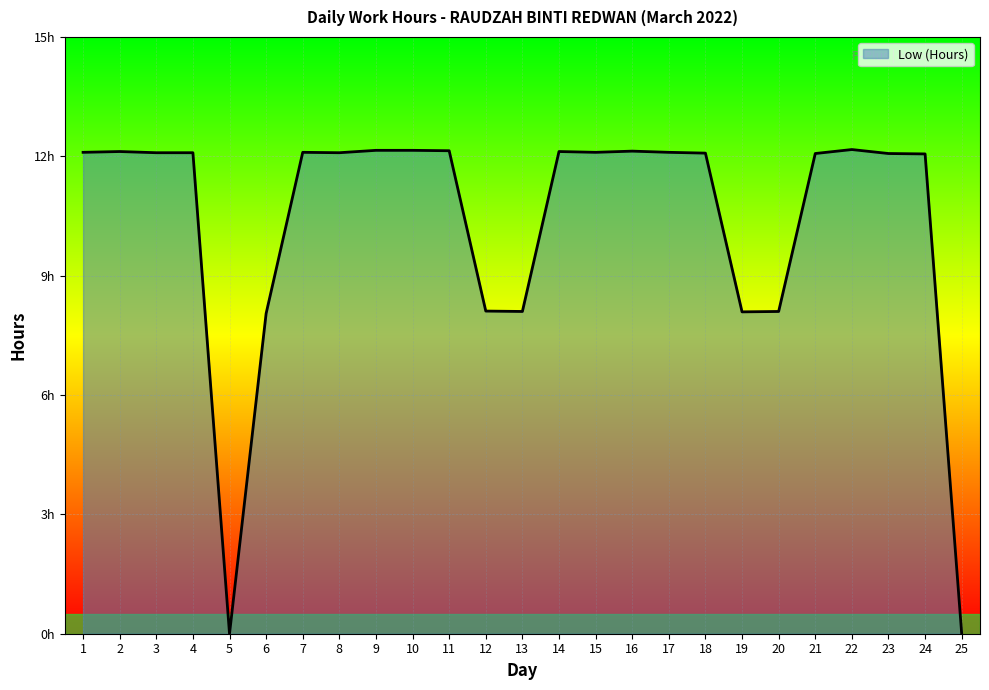

Does the chart have visible grid lines?

Yes